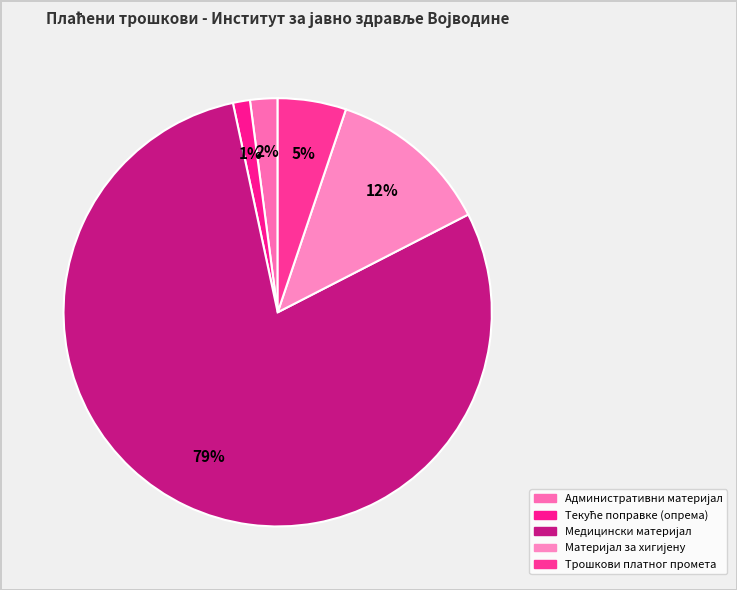

To the nearest percent, what percentage of the pie is Административни материјал?

2%